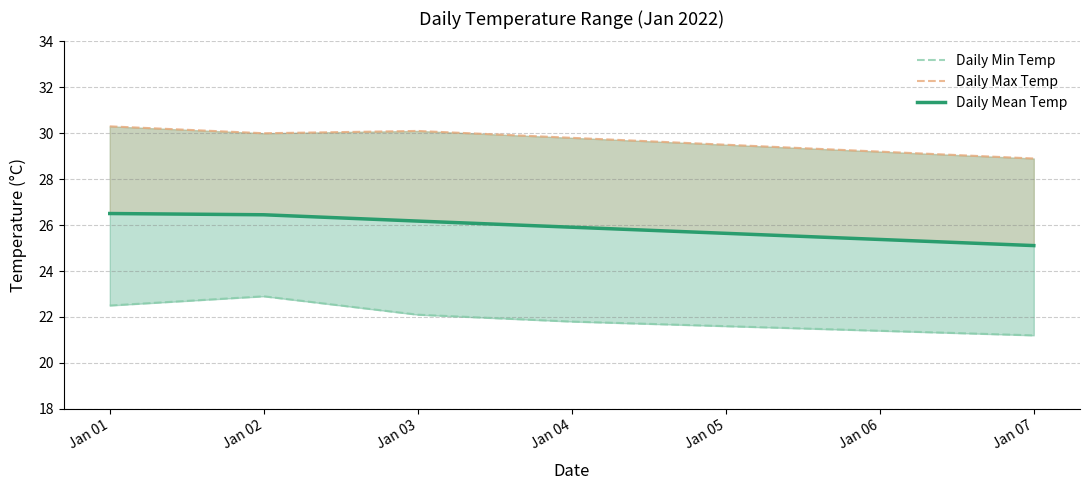

Is it true that Daily Mean Temp equals 25.6 at Jan 05?

True